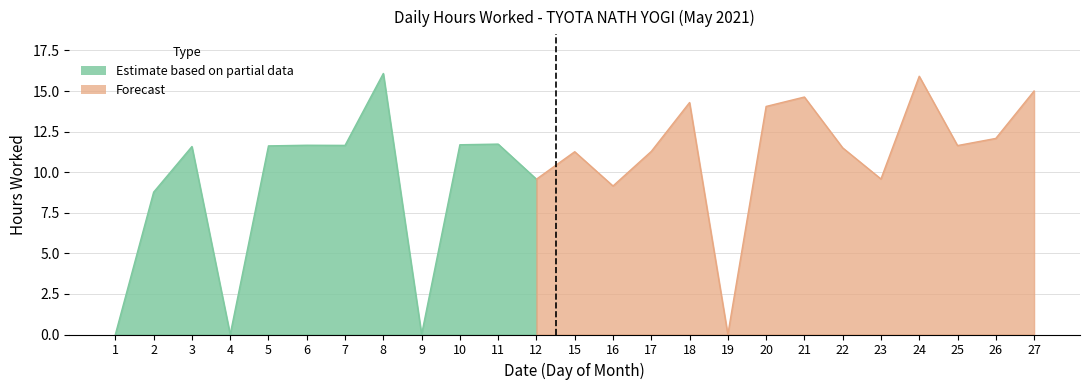

At which label does the data first exceed 11?

3